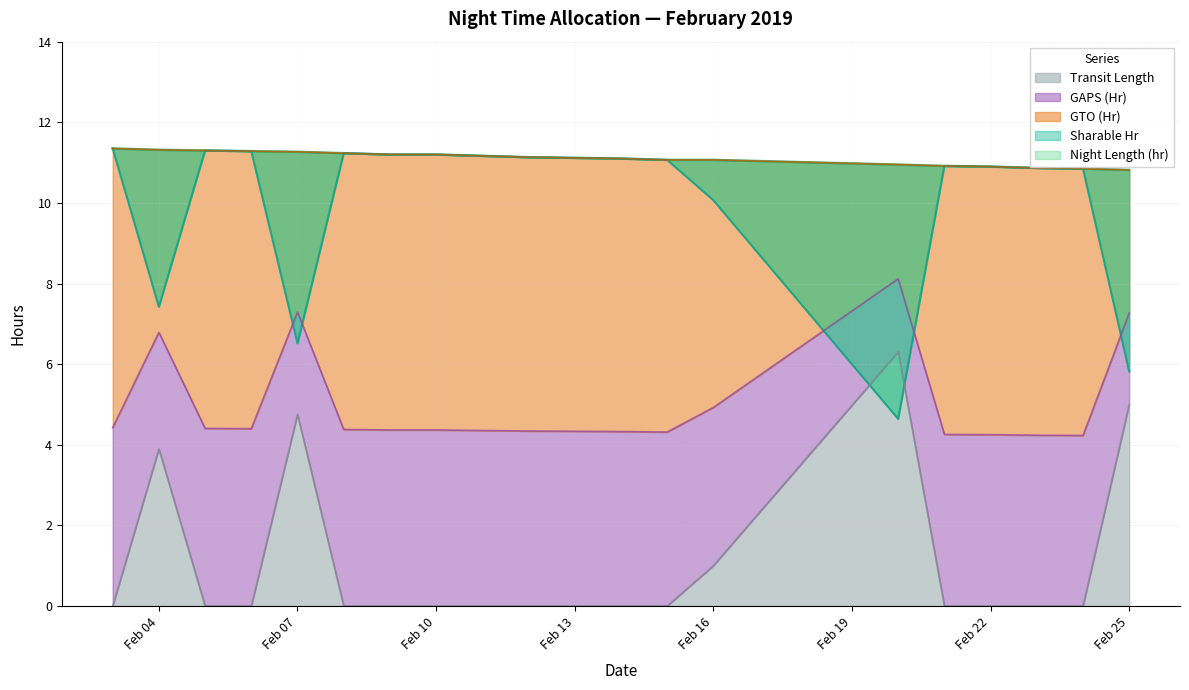

What is the difference between the maximum and minimum values in the Sharable Hr series?

6.7